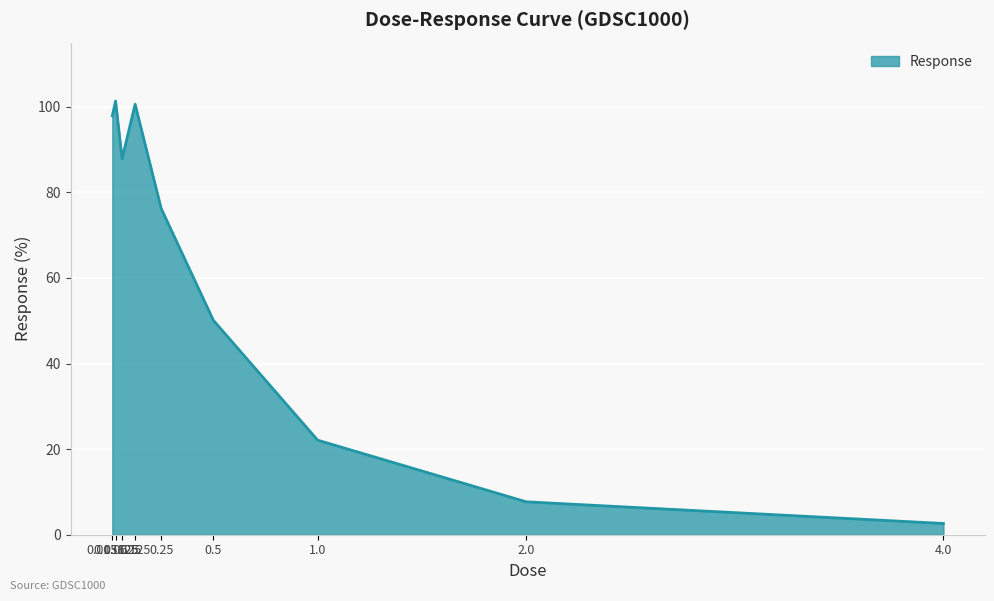

Does the chart display data point markers on the line(s)?

No